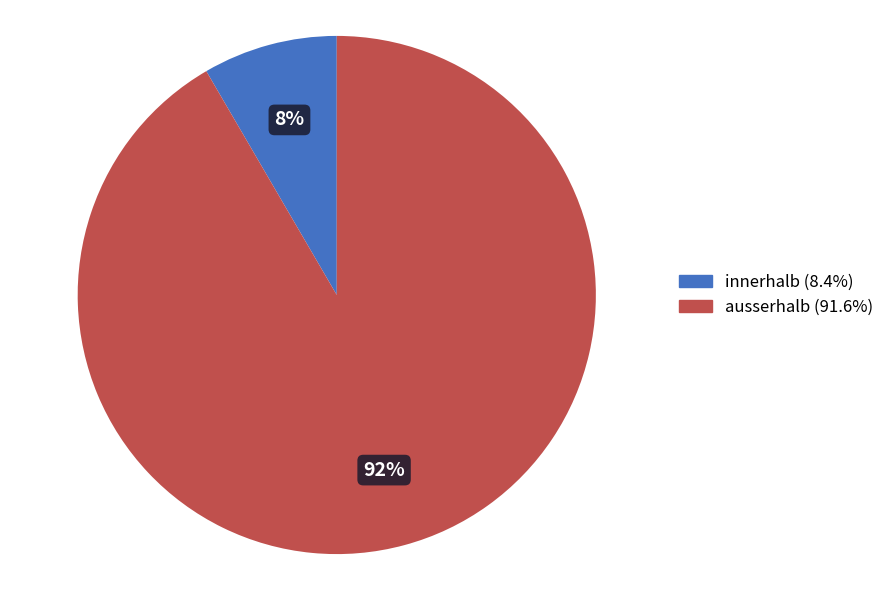

Count the number of slices in the pie.

2